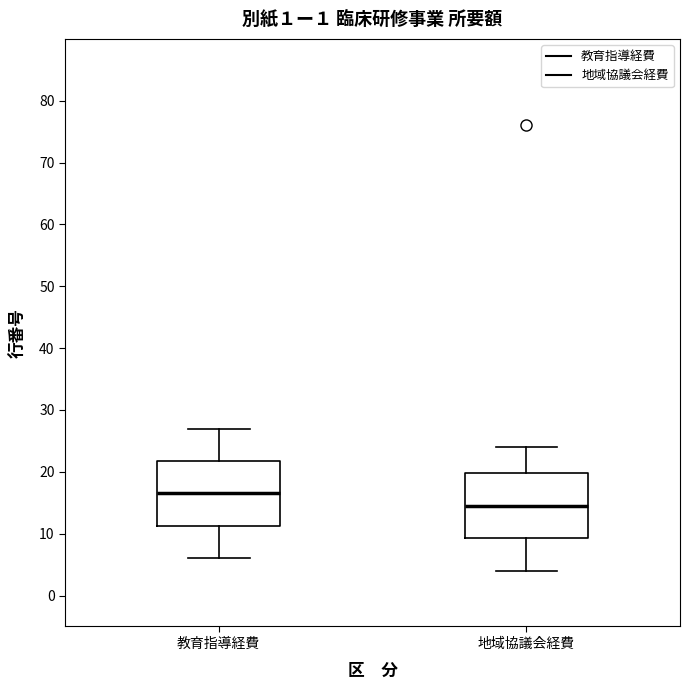

Where does the median line of the box for 地域協議会経費 sit on the y-axis? The values are not printed on the chart, so give them approximately, as read against the axis.

15